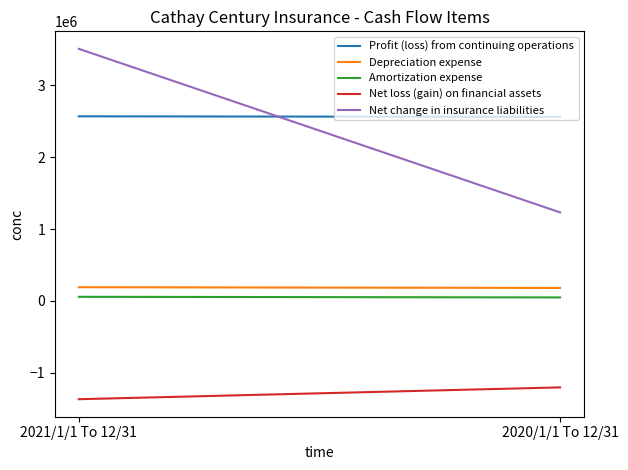

At which label is Amortization expense closest to 53655?

2021/1/1 To 12/31